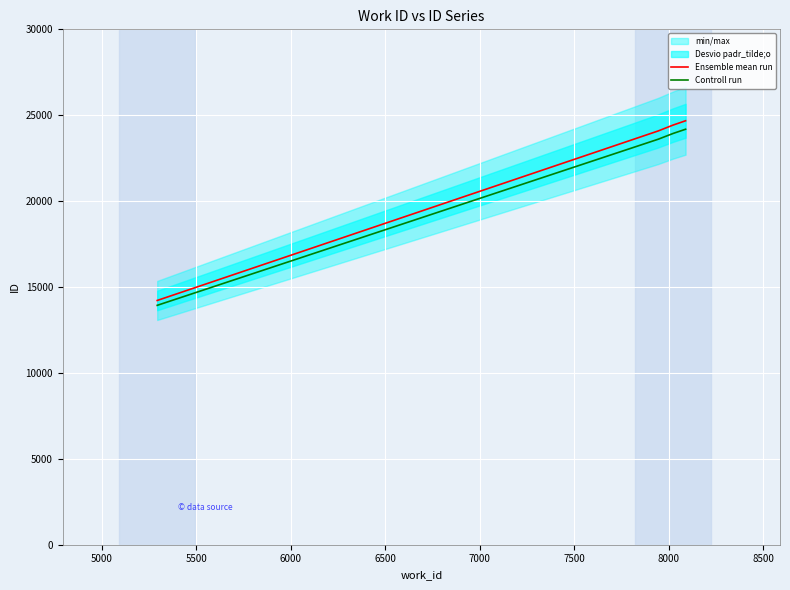

Is the value of Ensemble mean run at 5000 greater than the value of Controll run at 5500?

Yes